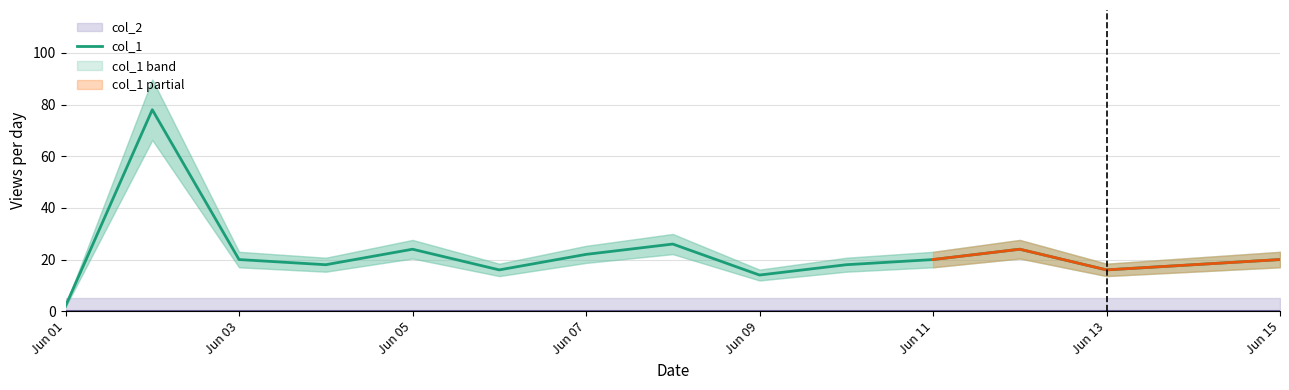

The col_1 series shows 20 at Jun 03. True or false?

True